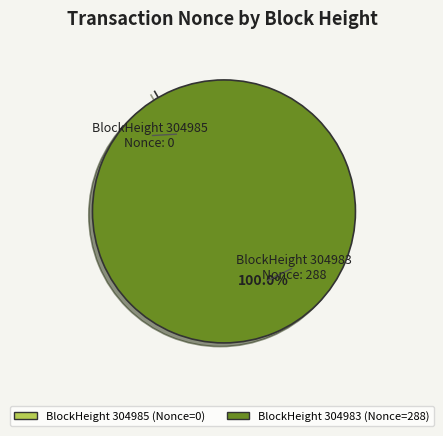

Rank the categories by value from lowest to highest.

304985, 304983